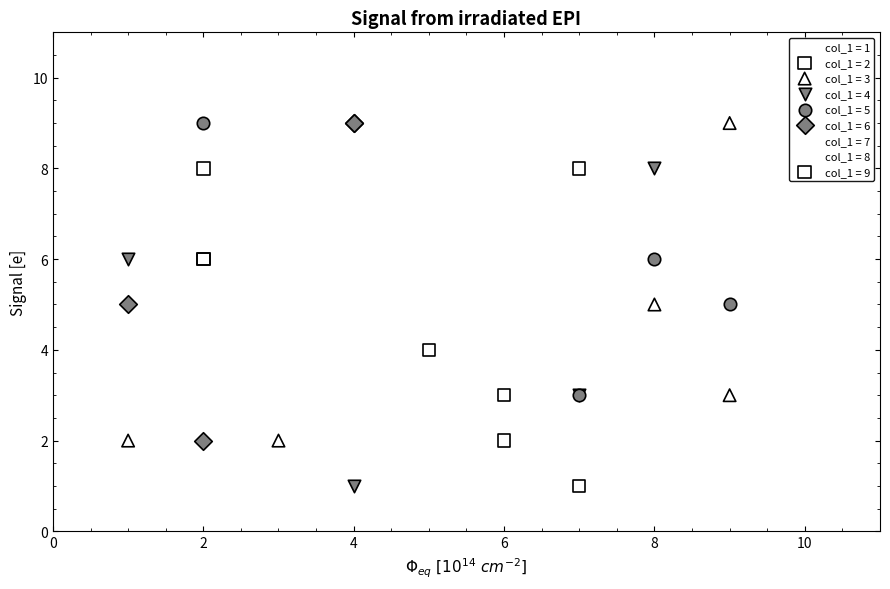

Which series has the widest spread of Y values?

col_1 = 1